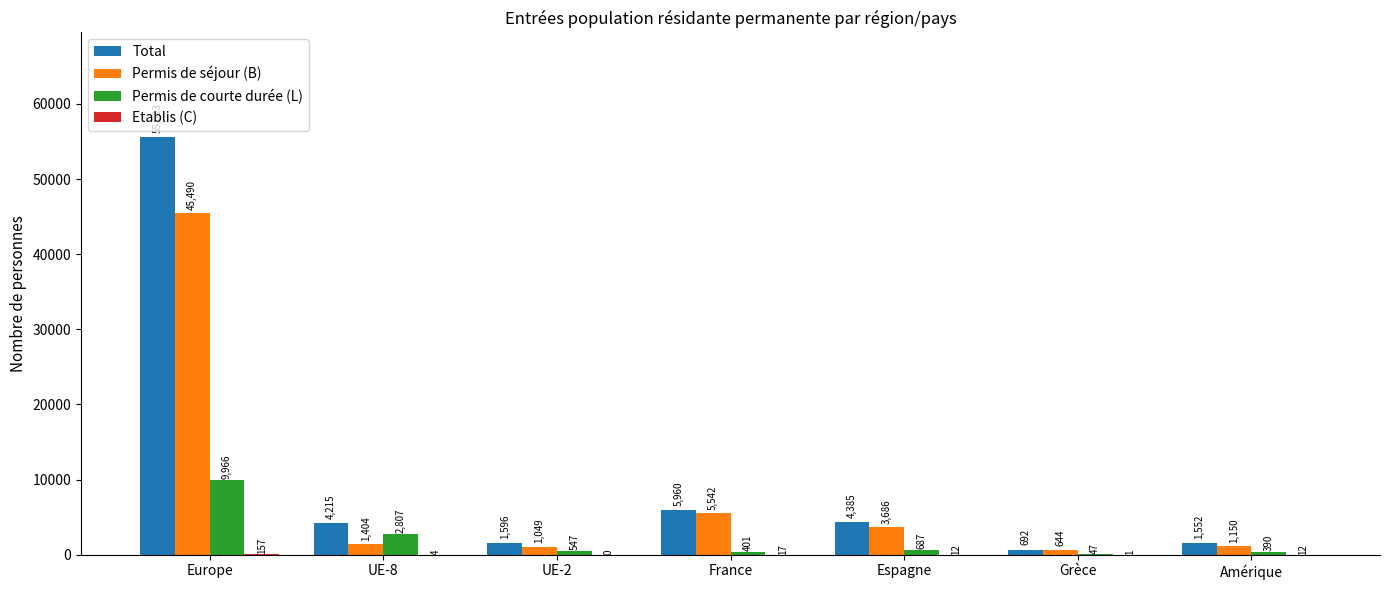

The Permis de courte durée (L) series shows 390 at Amérique. True or false?

True